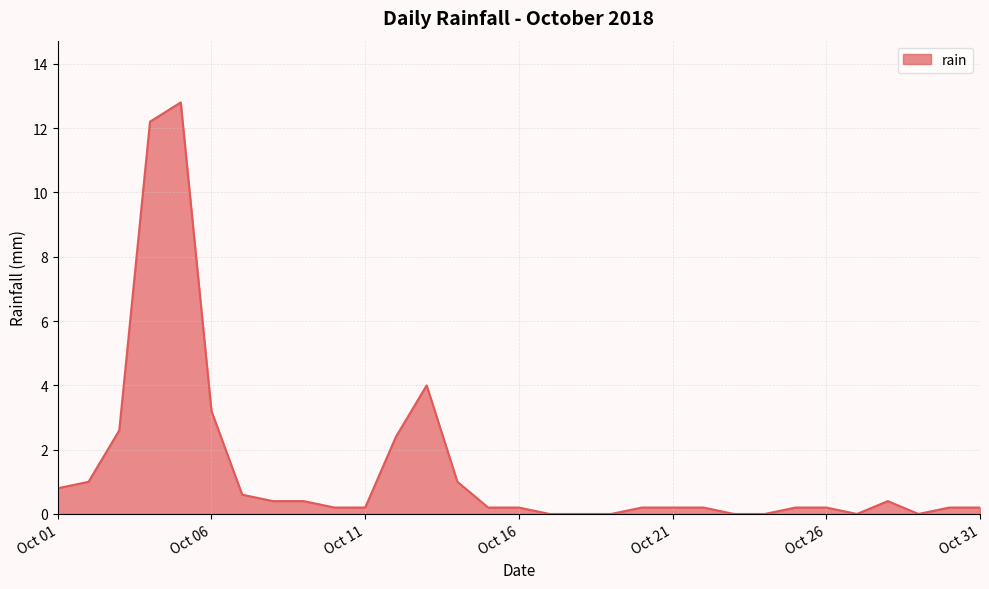

What is the difference between the maximum and minimum values?

12.8